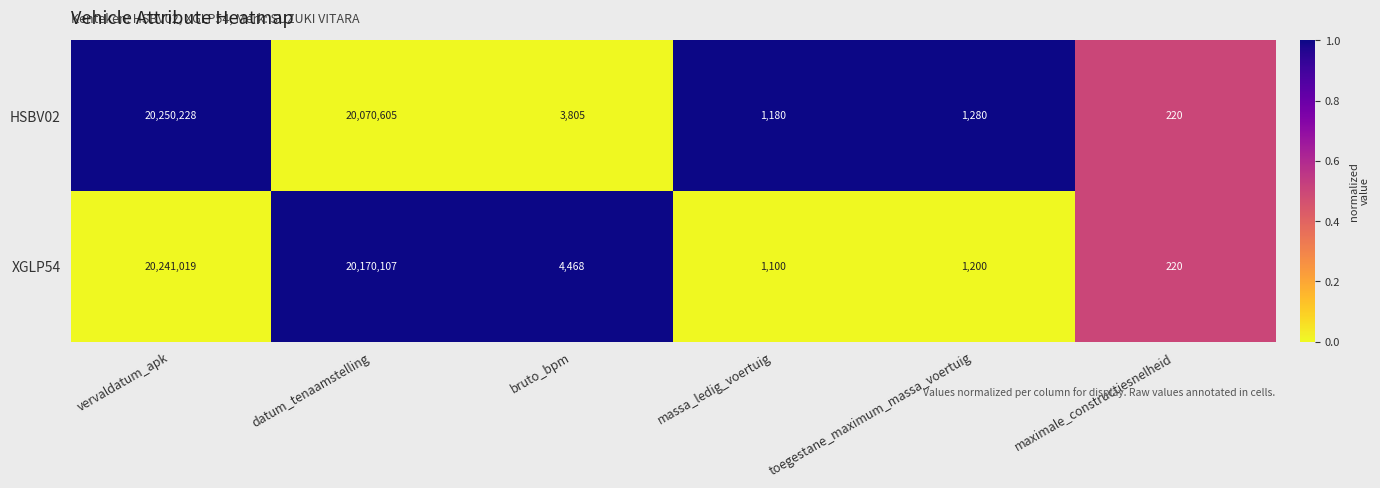

What is the total value across all series at toegestane_maximum_massa_voertuig?

2480